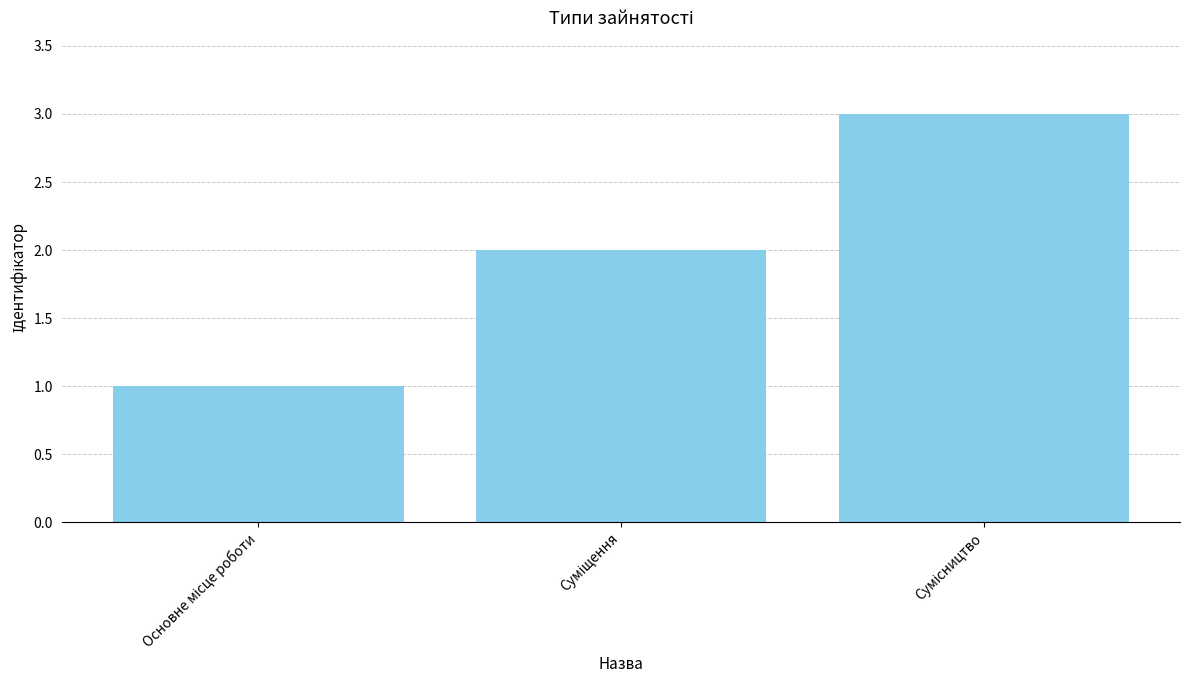

What is the difference between the maximum and second lowest values?

1